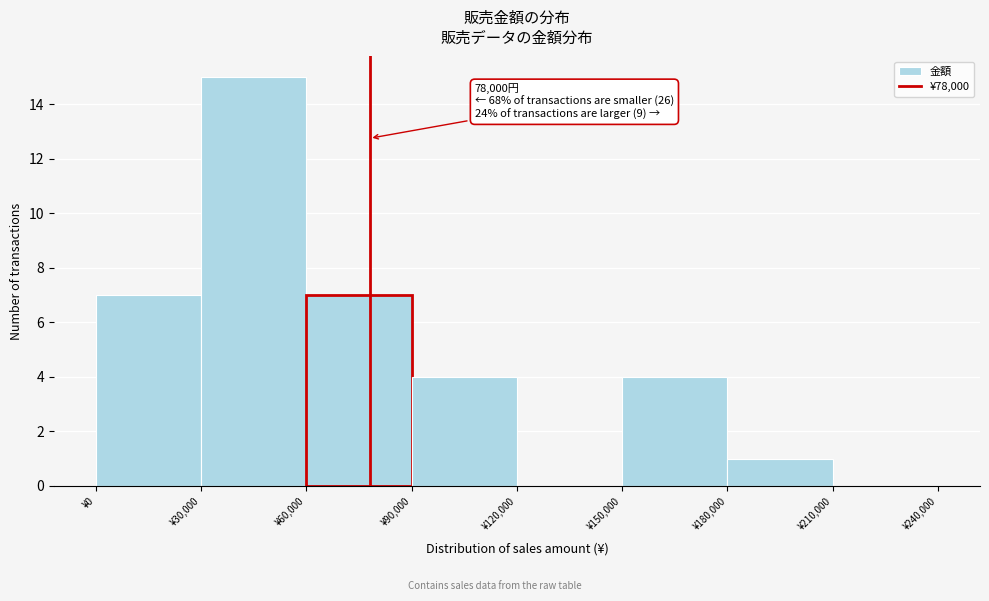

Over which range of the x-axis is the bar tallest?

30000 to 60000